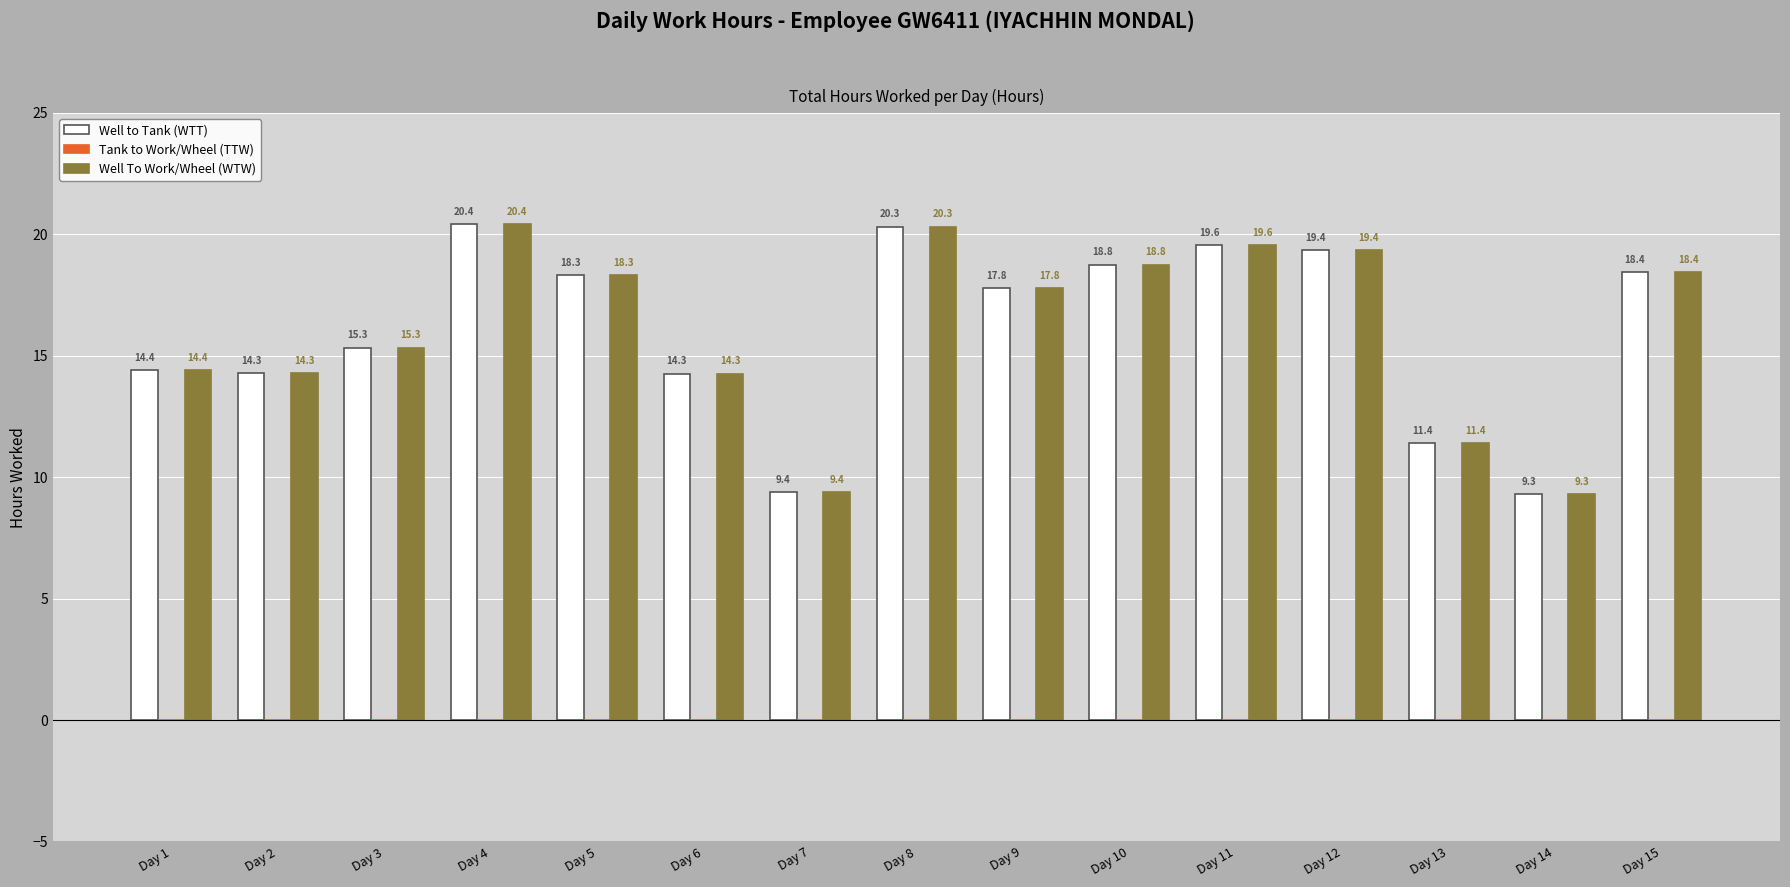

At which category is the sum across all series the highest?

Day 4